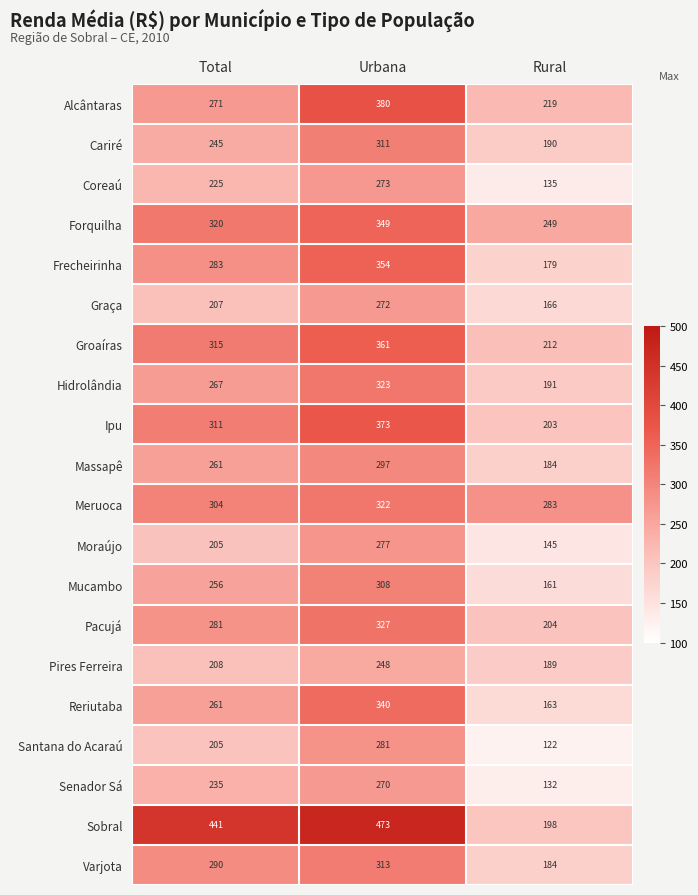

What is the sum of the Sobral values at Total and Rural?

639